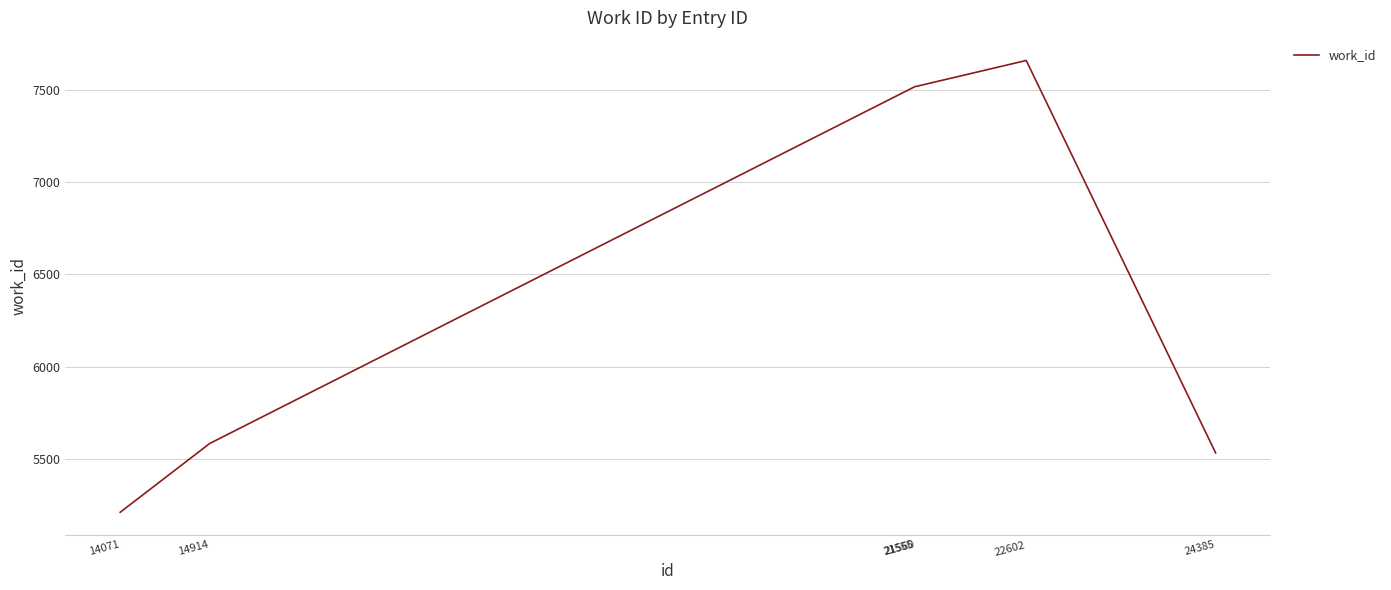

How many lines are shown in the chart?

1